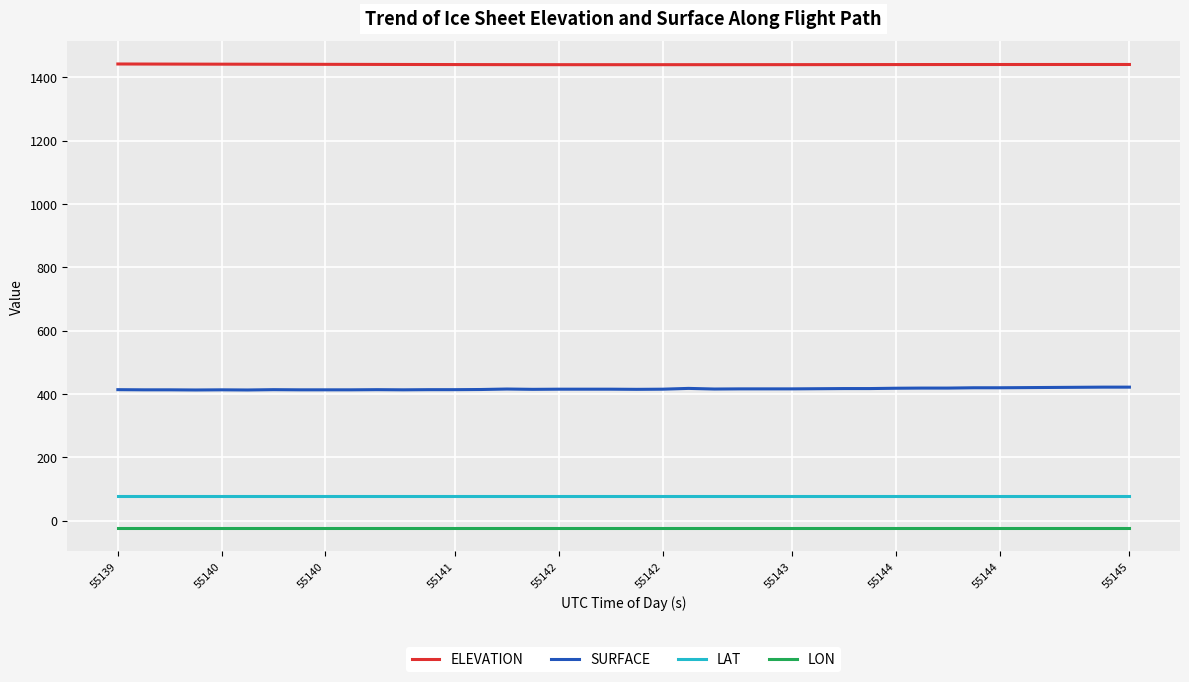

Rank the series by their maximum value, from lowest to highest.

LON, LAT, SURFACE, ELEVATION